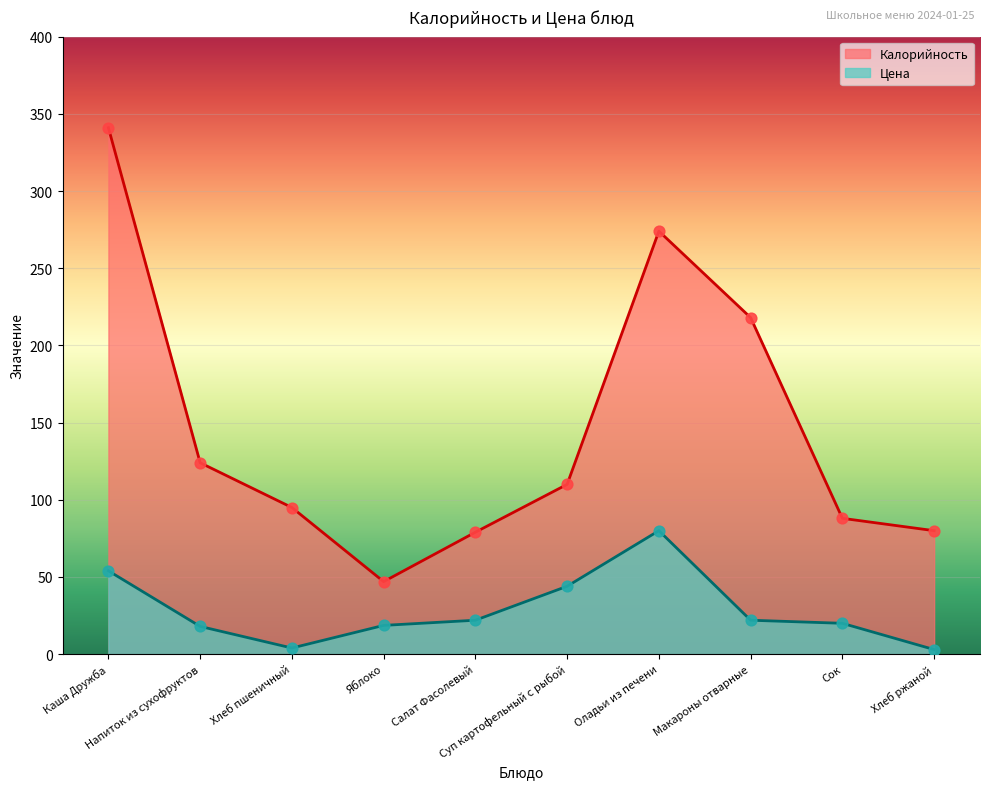

Is the value of Цена at Сок greater than the value of Калорийность at Сок?

No